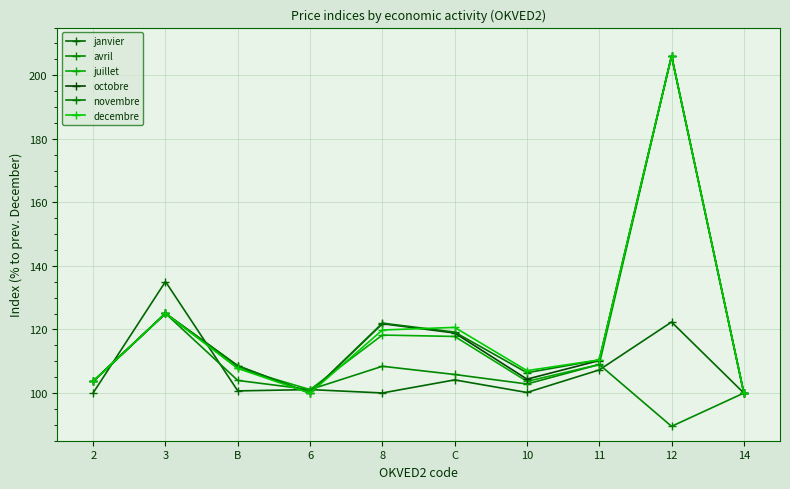

Which series has the largest total across all categories?

novembre